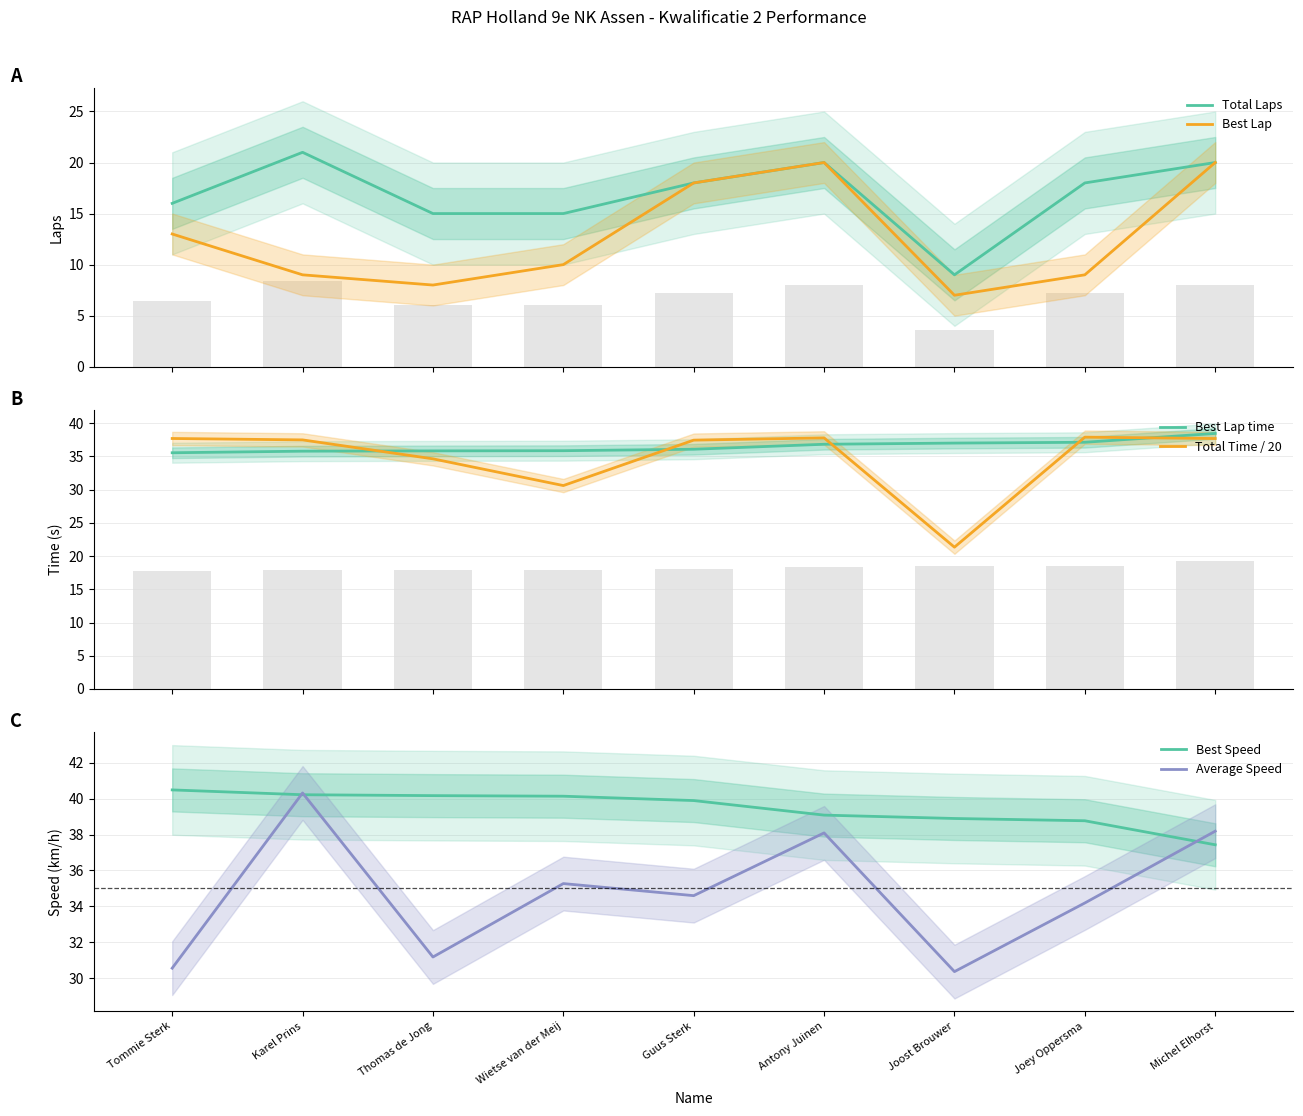

List the series in order of their peak value, lowest first.

Best Lap, Total Laps, Total Time / 20, Best Lap time, Average Speed, Best Speed